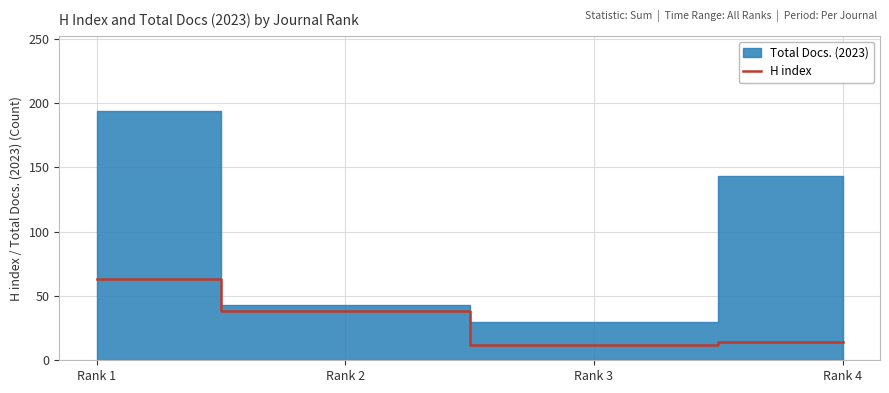

At which category does H index reach its first local valley?

Rank 3